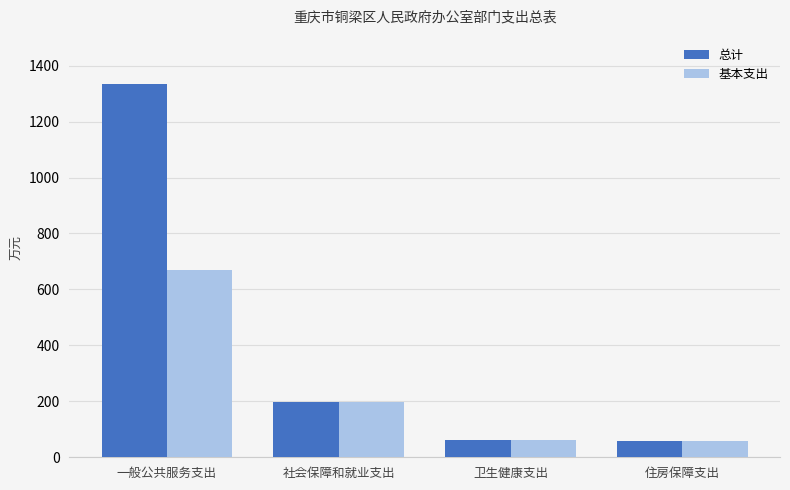

Which series has the largest total across all categories?

总计